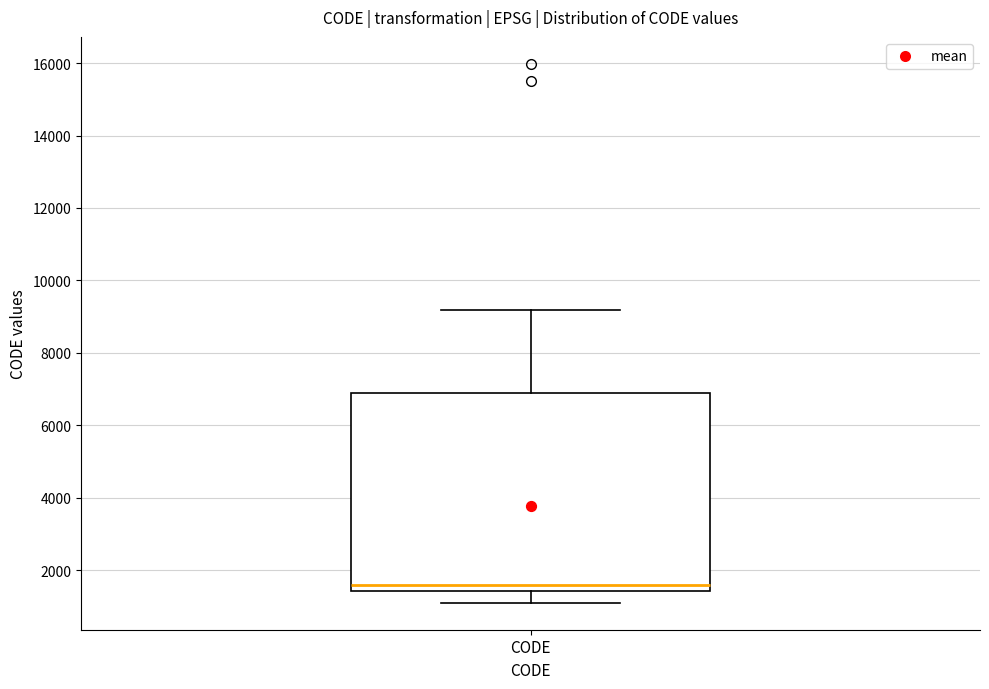

Transcribe this box plot: give where the median line is, the range the box spans, and where the two whiskers end, as read against the y-axis. The values are not printed on the chart, so give them approximately, as read against the axis.

median 1600, box 1400 to 6800, whiskers 1200 to 9200